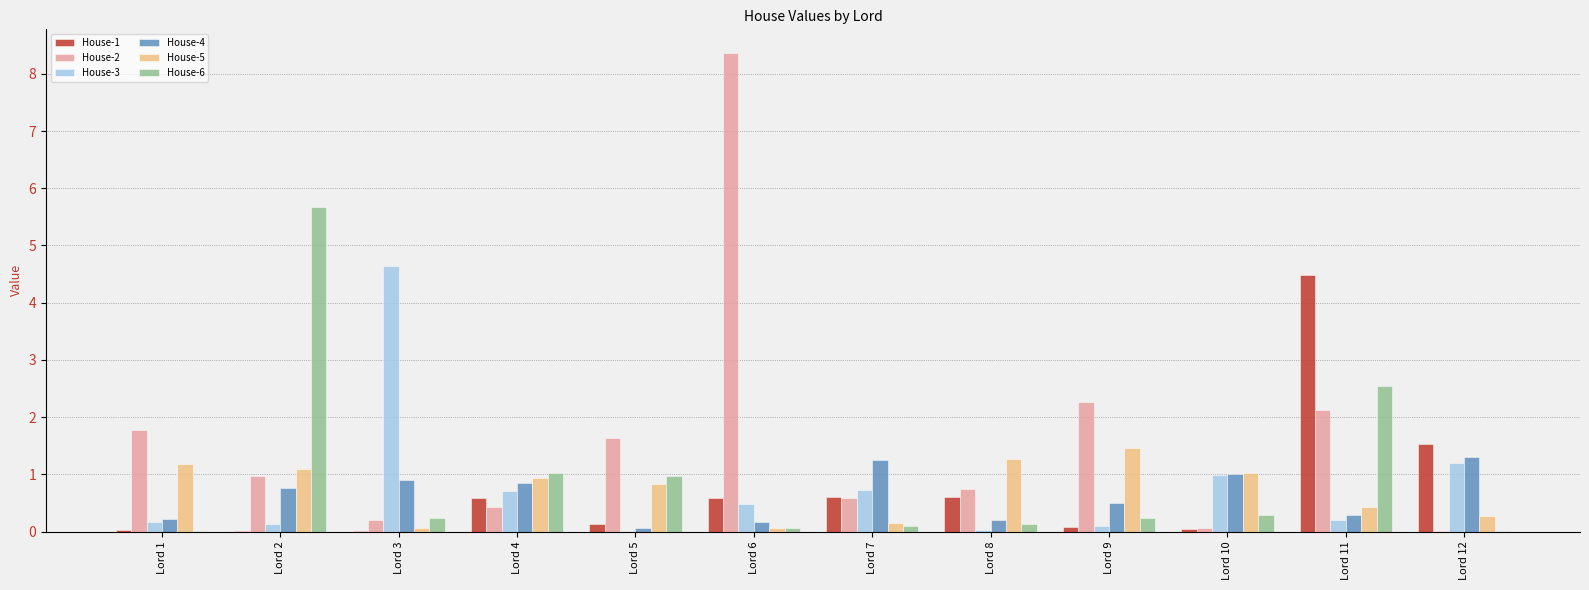

The House-4 series shows 0.8 at Lord 2. True or false?

True